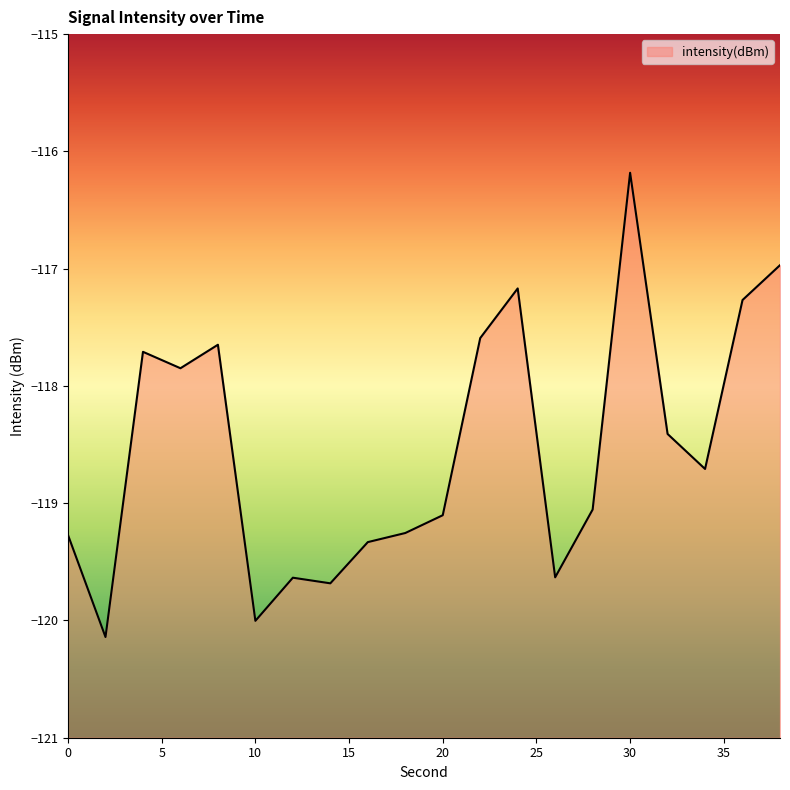

Is it true that the value at 20 is -65.4?

False